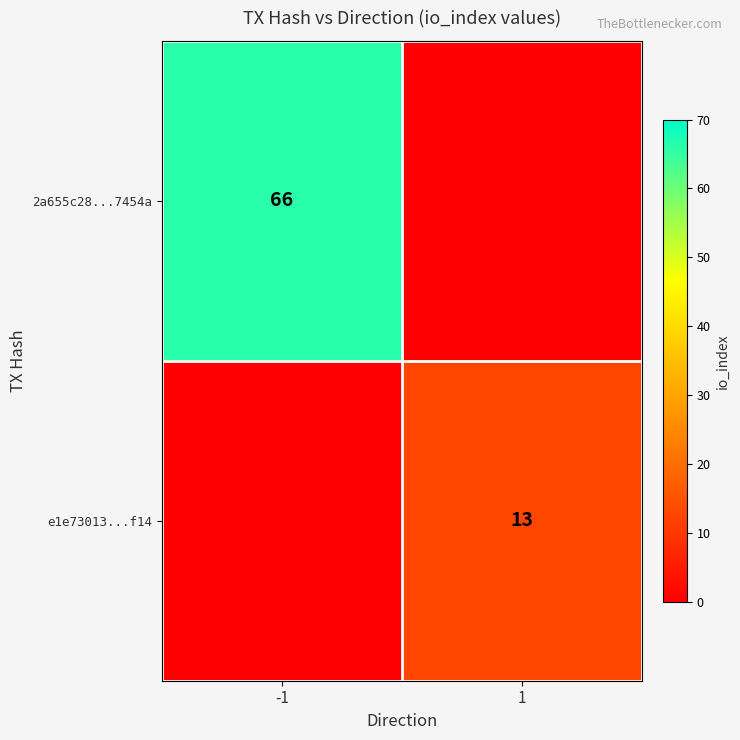

The 2a655c28...7454a series shows 66 at -1. True or false?

True